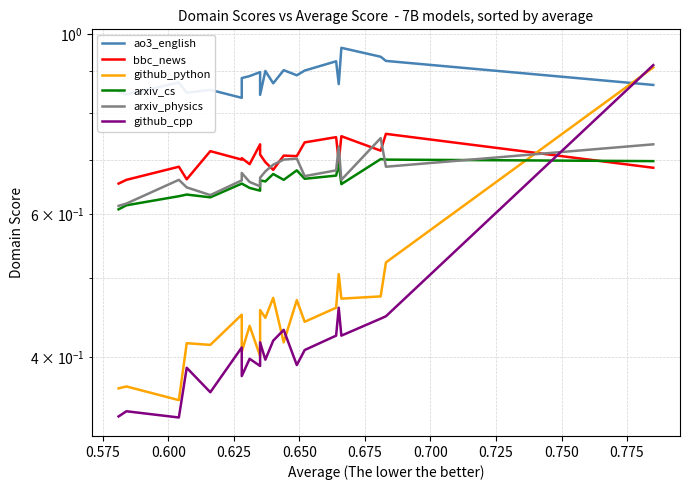

At which category does arxiv_cs reach its first local peak?

0.625